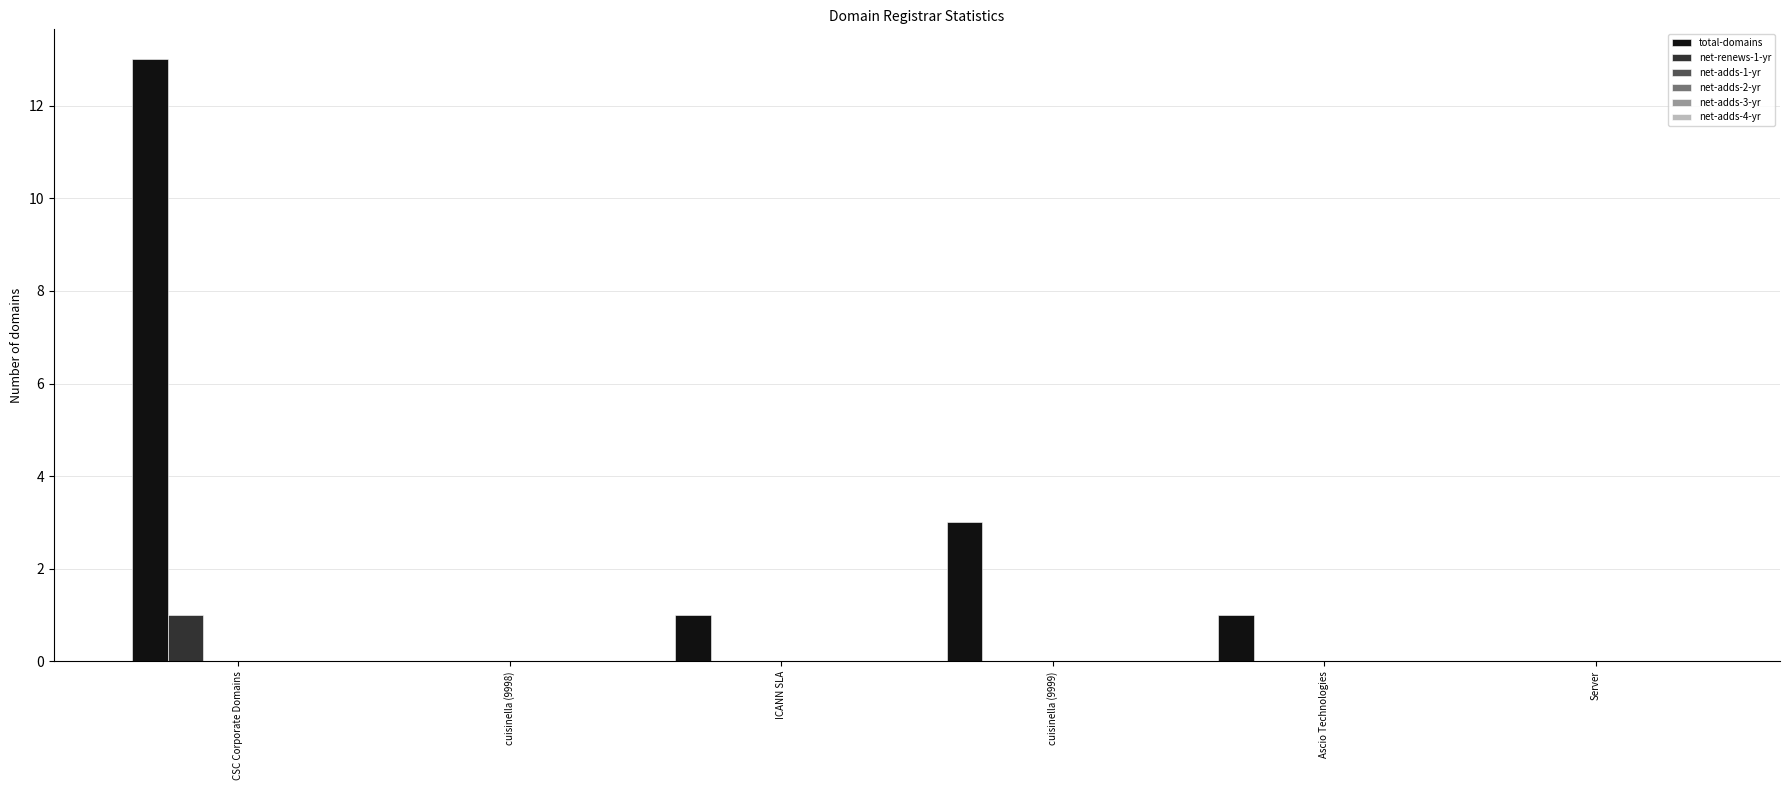

What is the highest value of the net-renews-1-yr series?

1